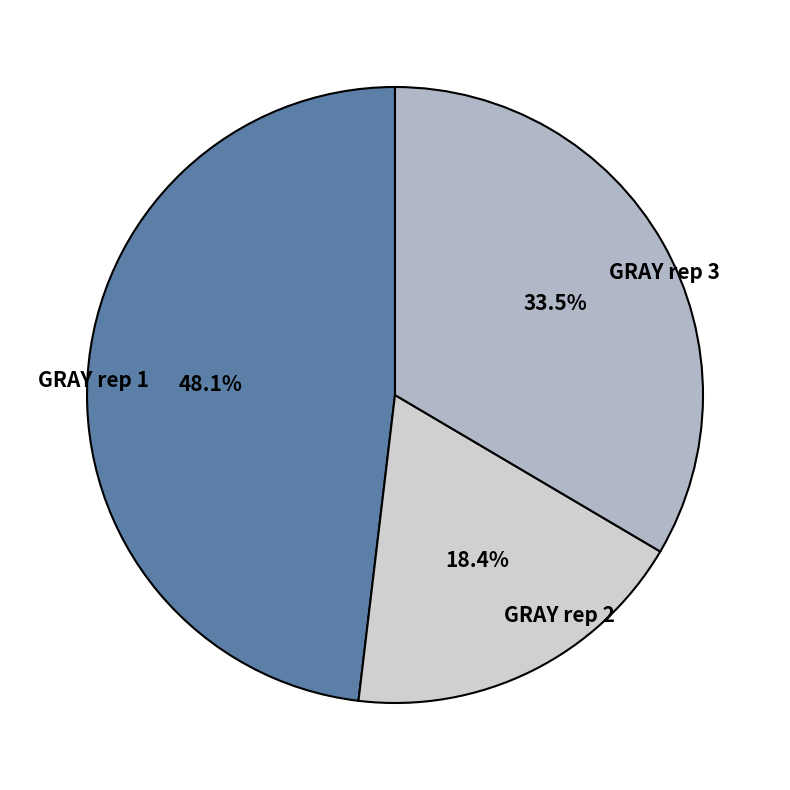

Approximately how many times larger is the value at GRAY rep 3 compared to GRAY rep 2?

1.8